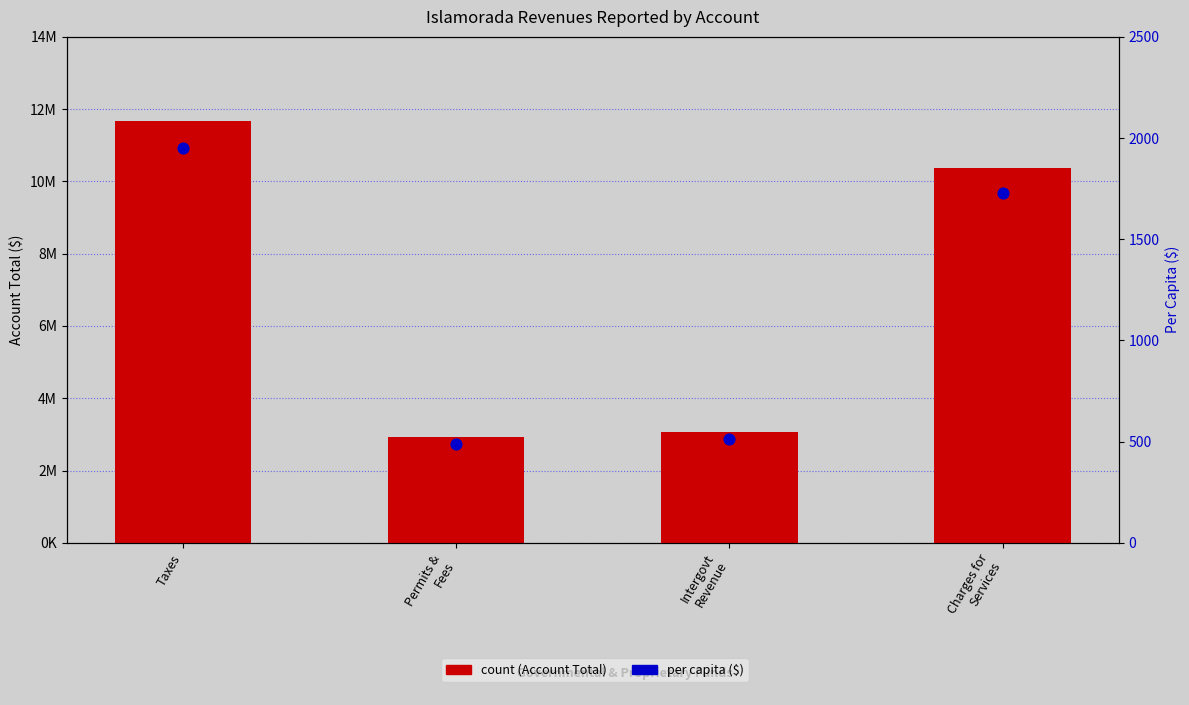

Which series has the widest spread of Y values?

count